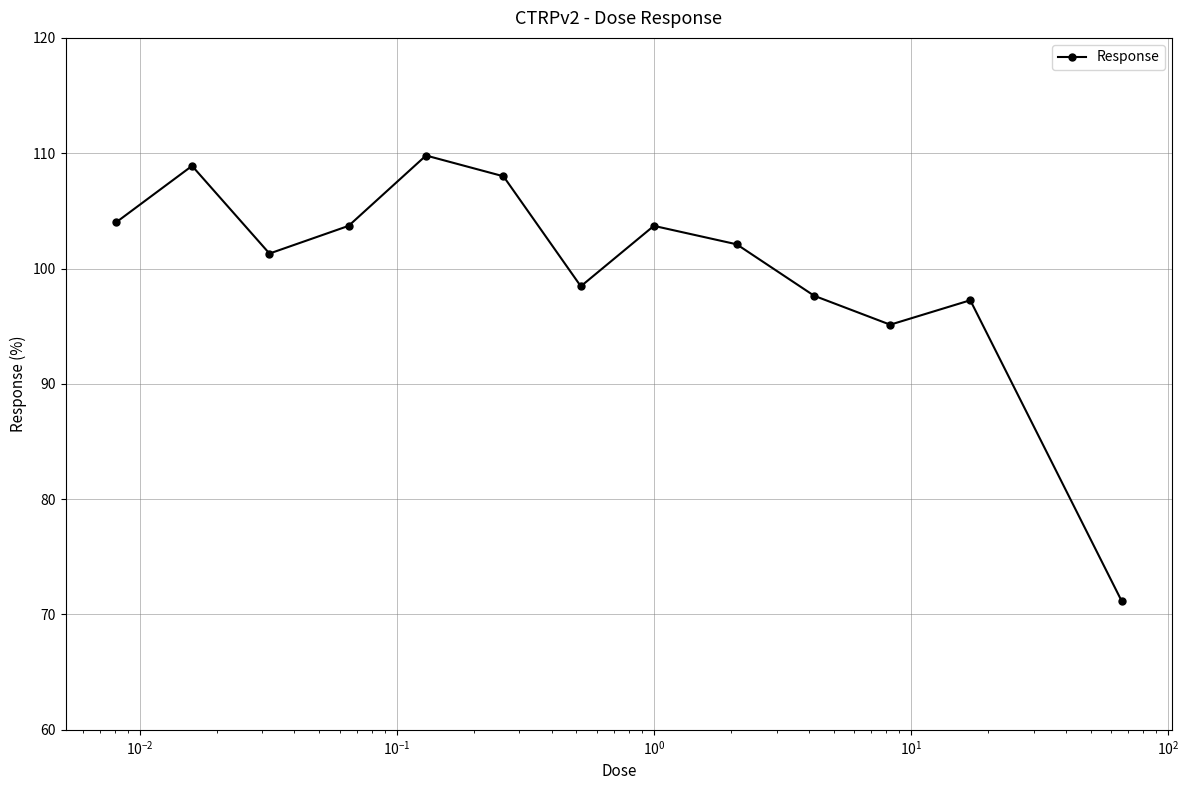

What is the difference between the second highest and second lowest values?

13.8